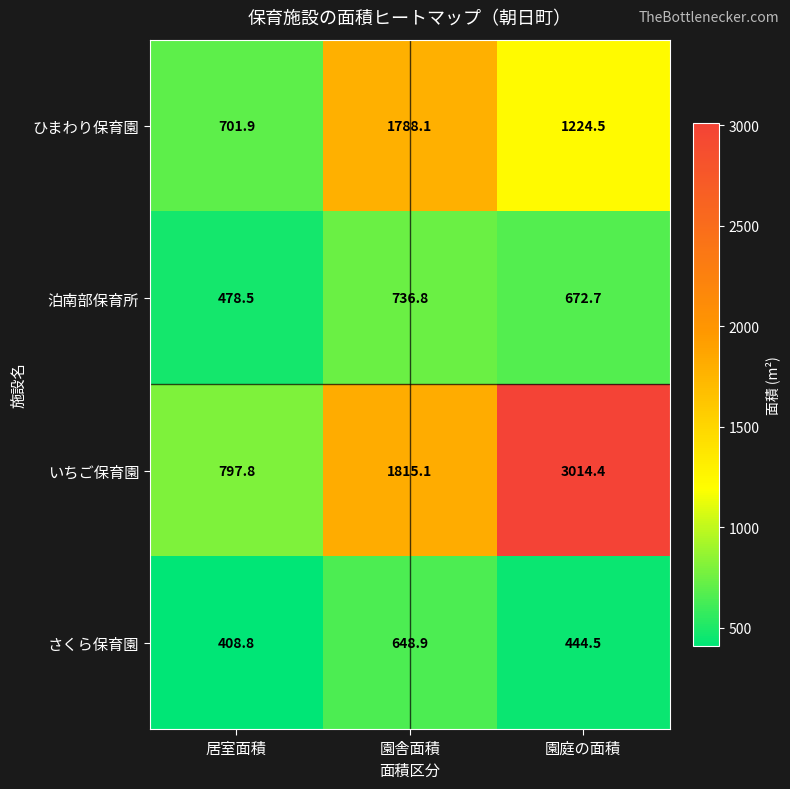

The value of 泊南部保育所 at 園庭の面積 is 1030.2. True or false?

False